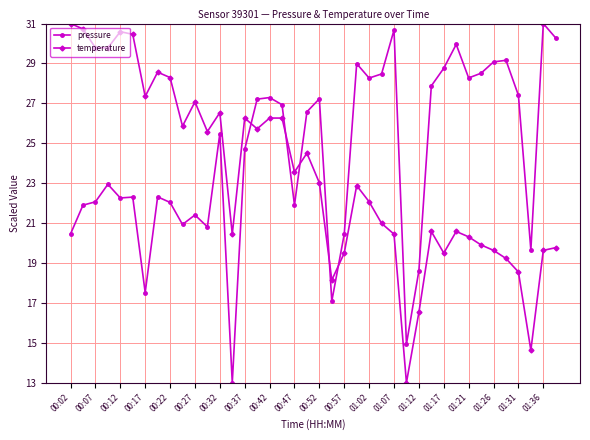

Count the number of categories in the chart.

40